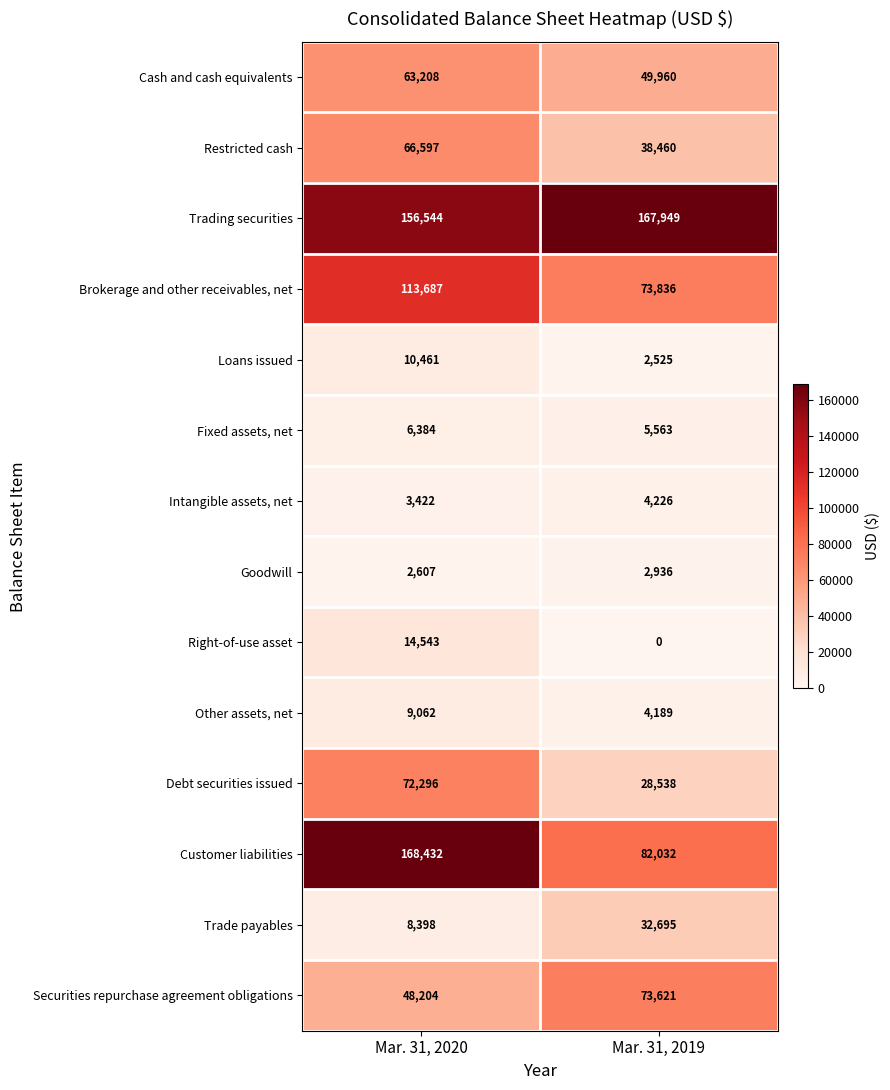

At which category is the sum across all series the highest?

Mar. 31, 2020